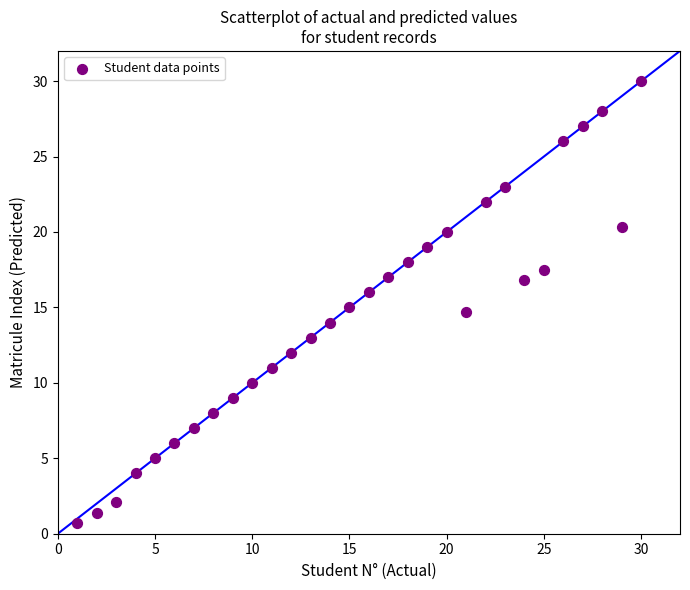

What is the range of Y values (max minus min)?

29.3